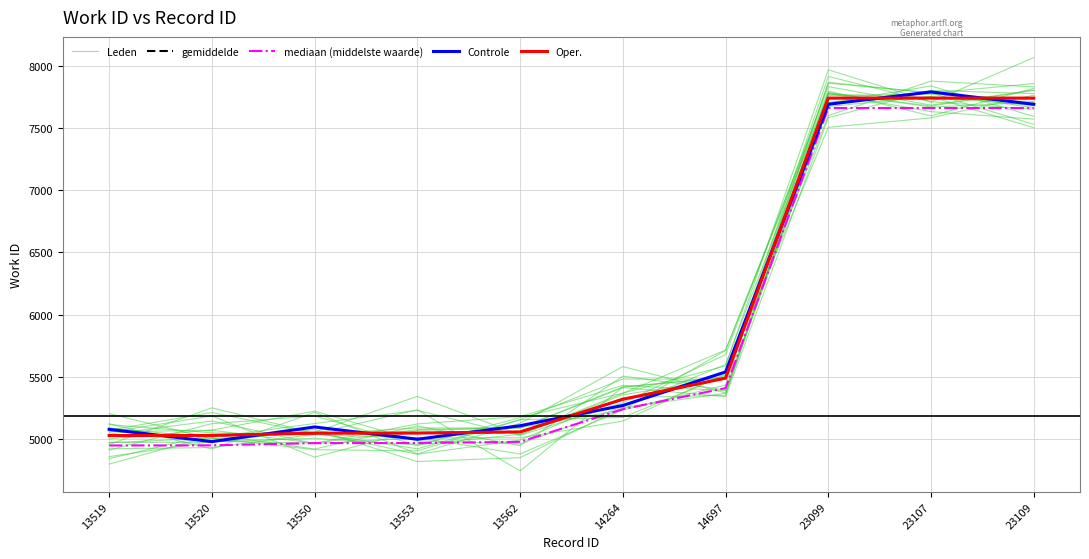

In Leden, how many points are lower than both neighbors (excluding endpoints)?

3